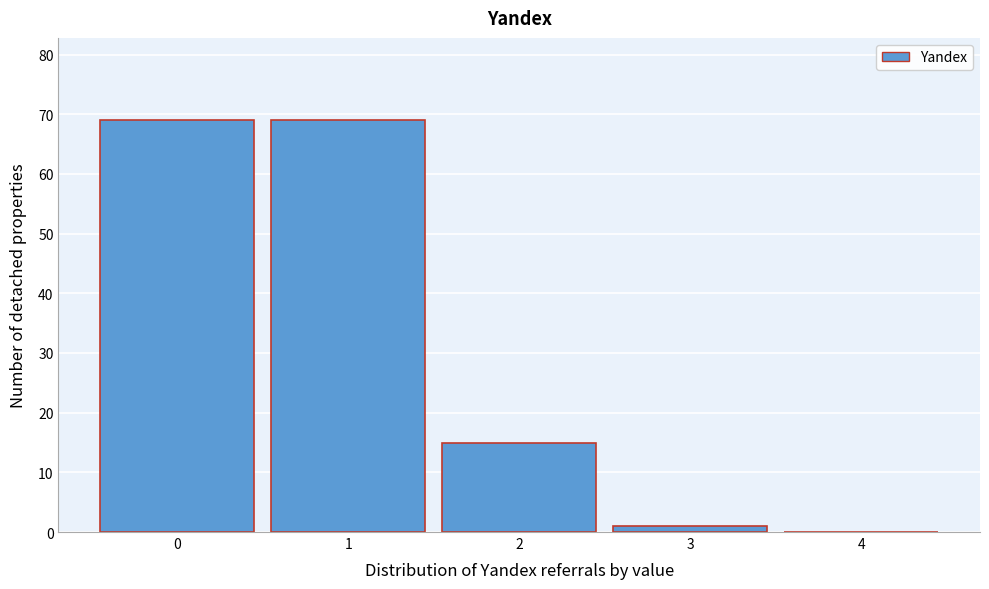

Reading left to right, what are all the values shown in this chart?

0=69	1=69	2=15	3=1	4=0